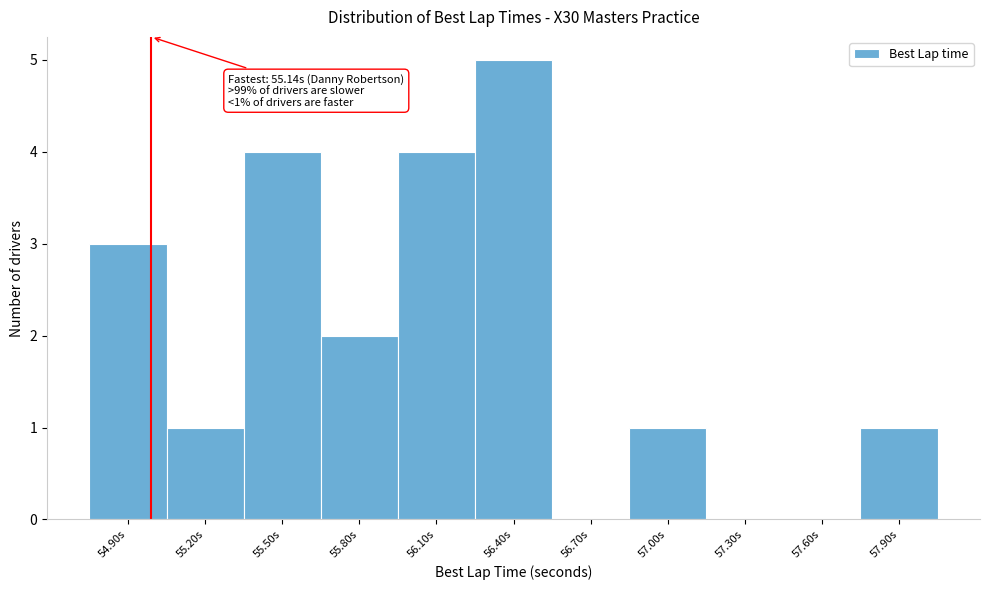

Reading right to left, extract all data points from this chart.

57.90s=1	57.60s=0	57.30s=0	57.00s=1	56.70s=0	56.40s=5	56.10s=4	55.80s=2	55.50s=4	55.20s=1	54.90s=3